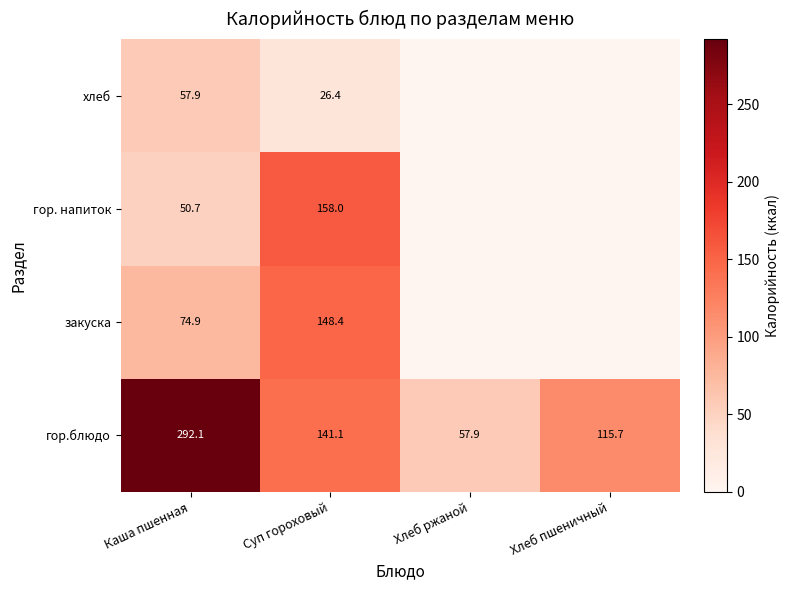

At which label is гор.блюдо closest to 175?

Суп гороховый